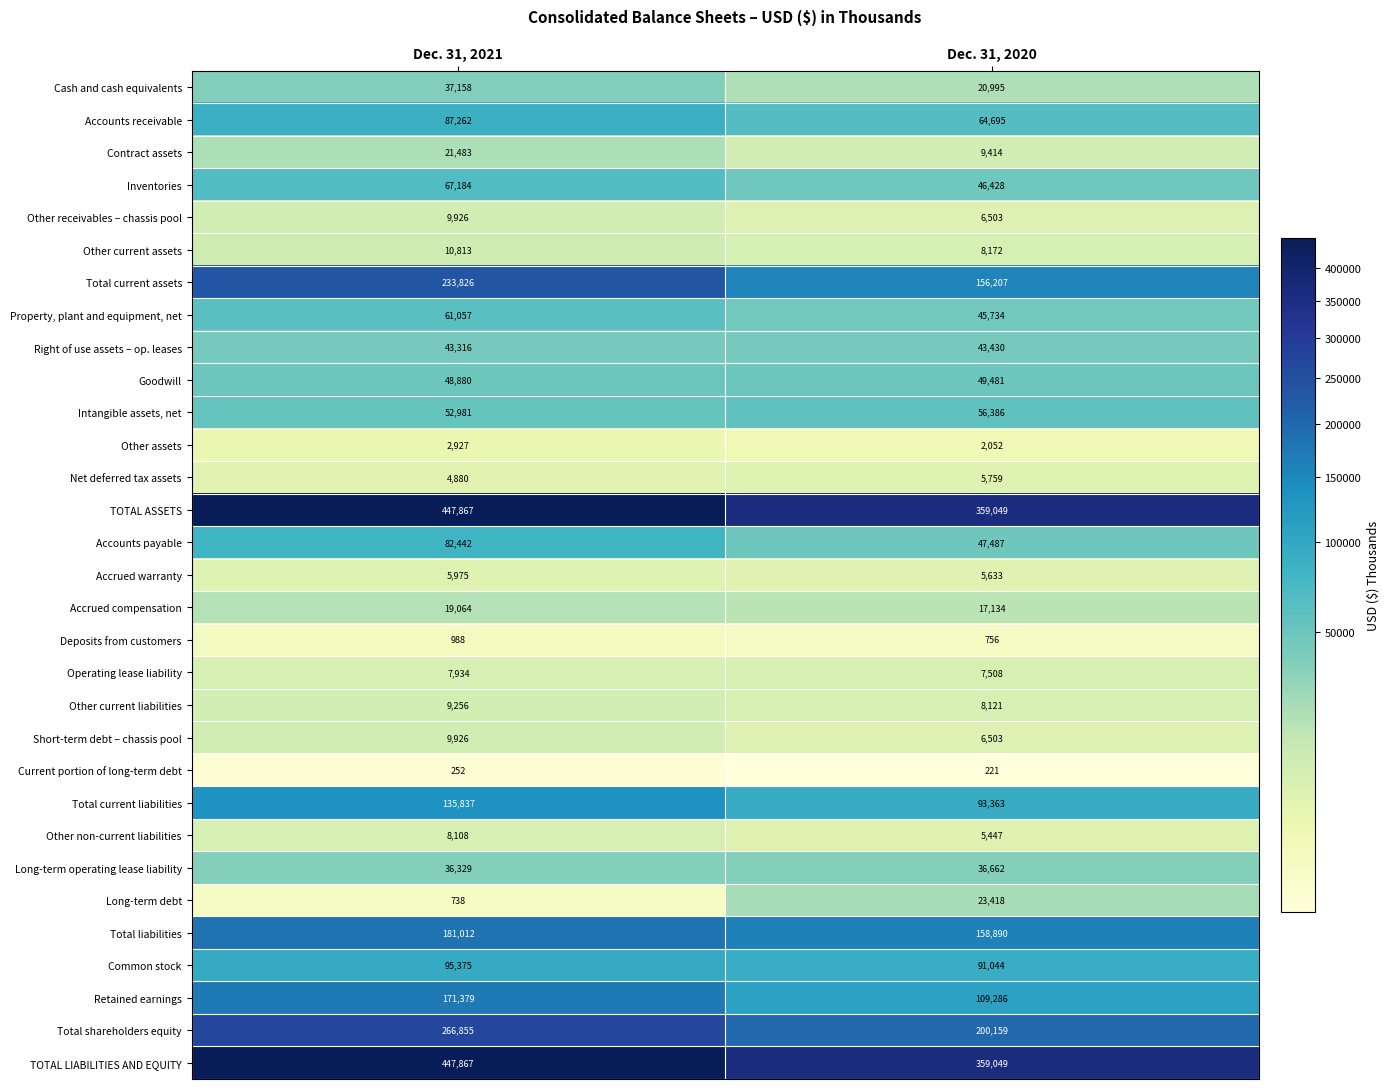

What is the maximum value for Property, plant and equipment, net?

61057